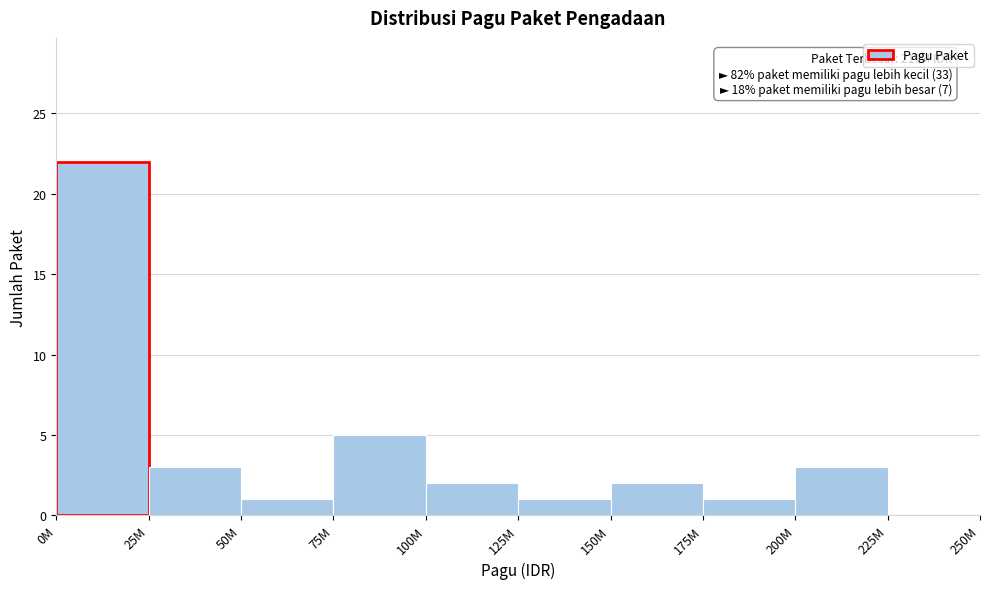

Reading right to left, what are all the values shown in this chart?

225M=0	200M=3	175M=1	150M=2	125M=1	100M=2	75M=5	50M=1	25M=3	0M=22